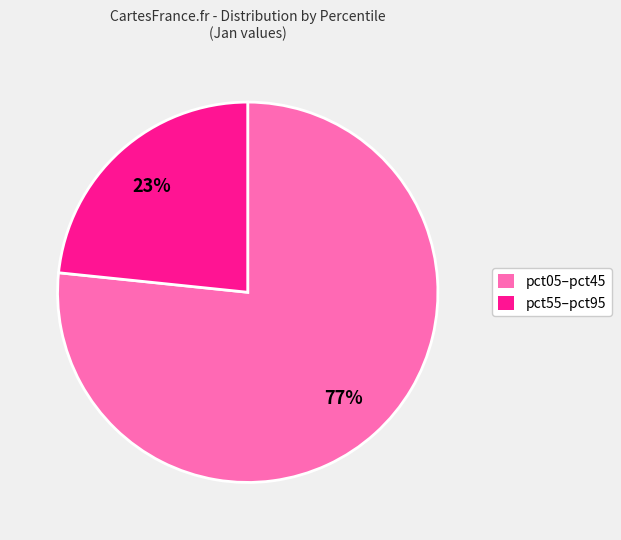

To the nearest percent, what is the average slice percentage?

50%